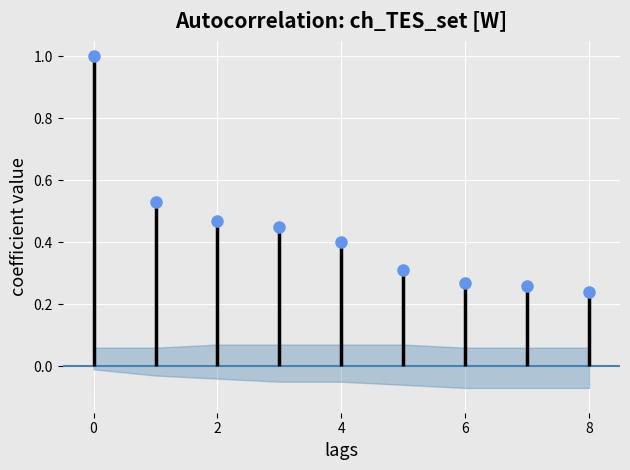

Reading left to right, what are all the values shown in this chart?

1.0	0.5	0.5	0.5	0.4	0.3	0.3	0.3	0.2